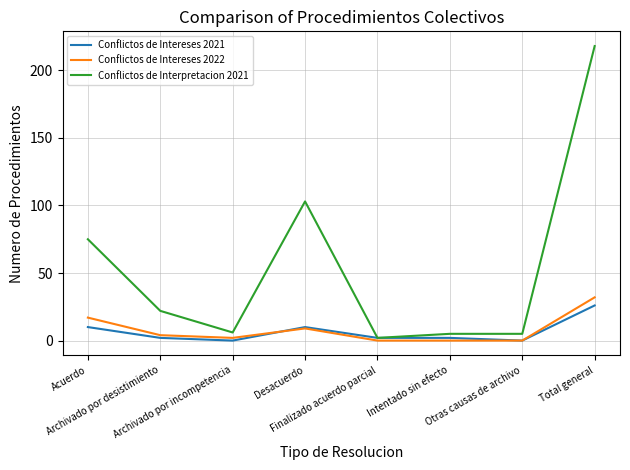

What is the greatest value displayed?

218